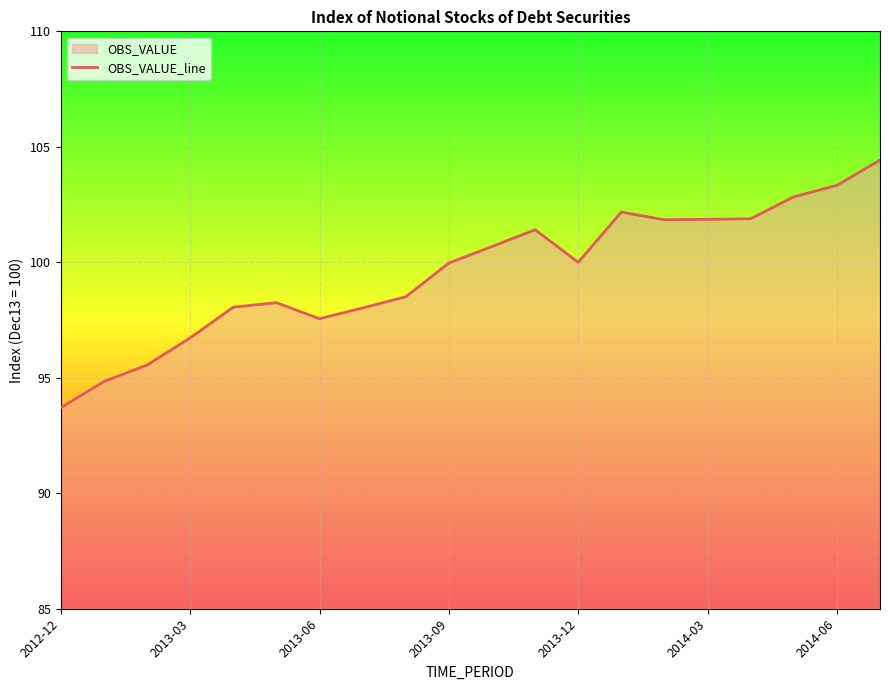

What is the change in value from 2013-03 to 2014-03?

+5.1